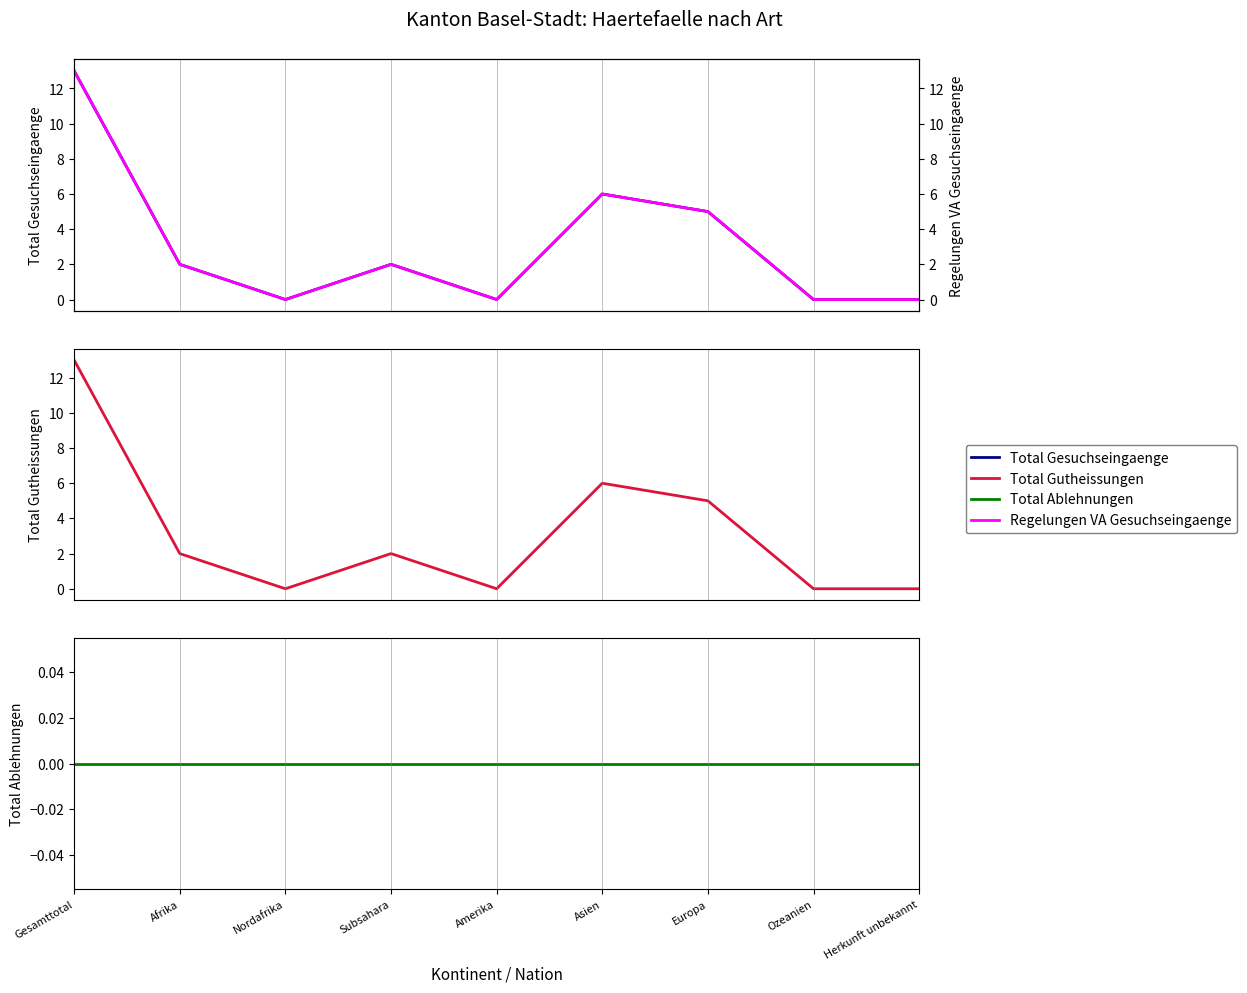

True or false: Regelungen VA Gesuchseingaenge and Total Gutheissungen intersect in this chart.

False